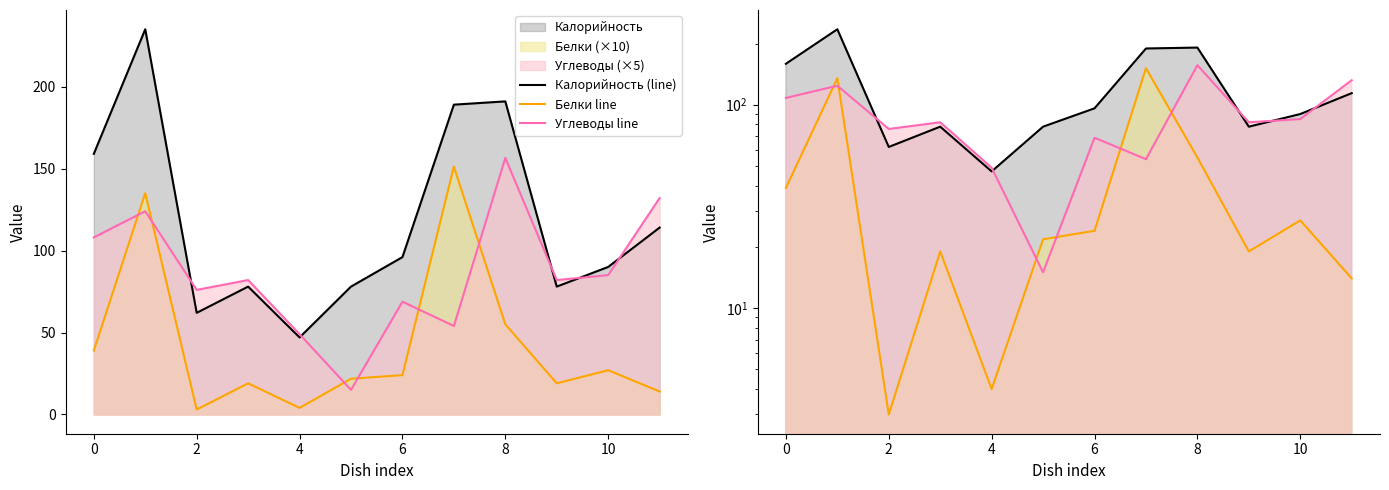

The value of Углеводы line at 6 is 15.1. True or false?

False